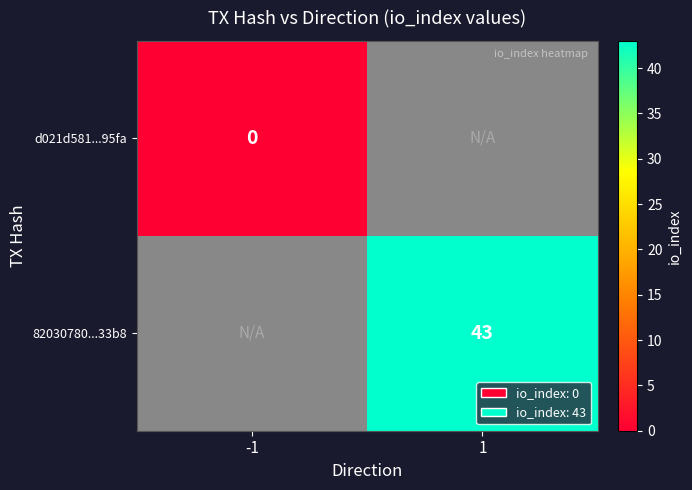

Which series has the largest range (max minus min)?

d021d581...95fa